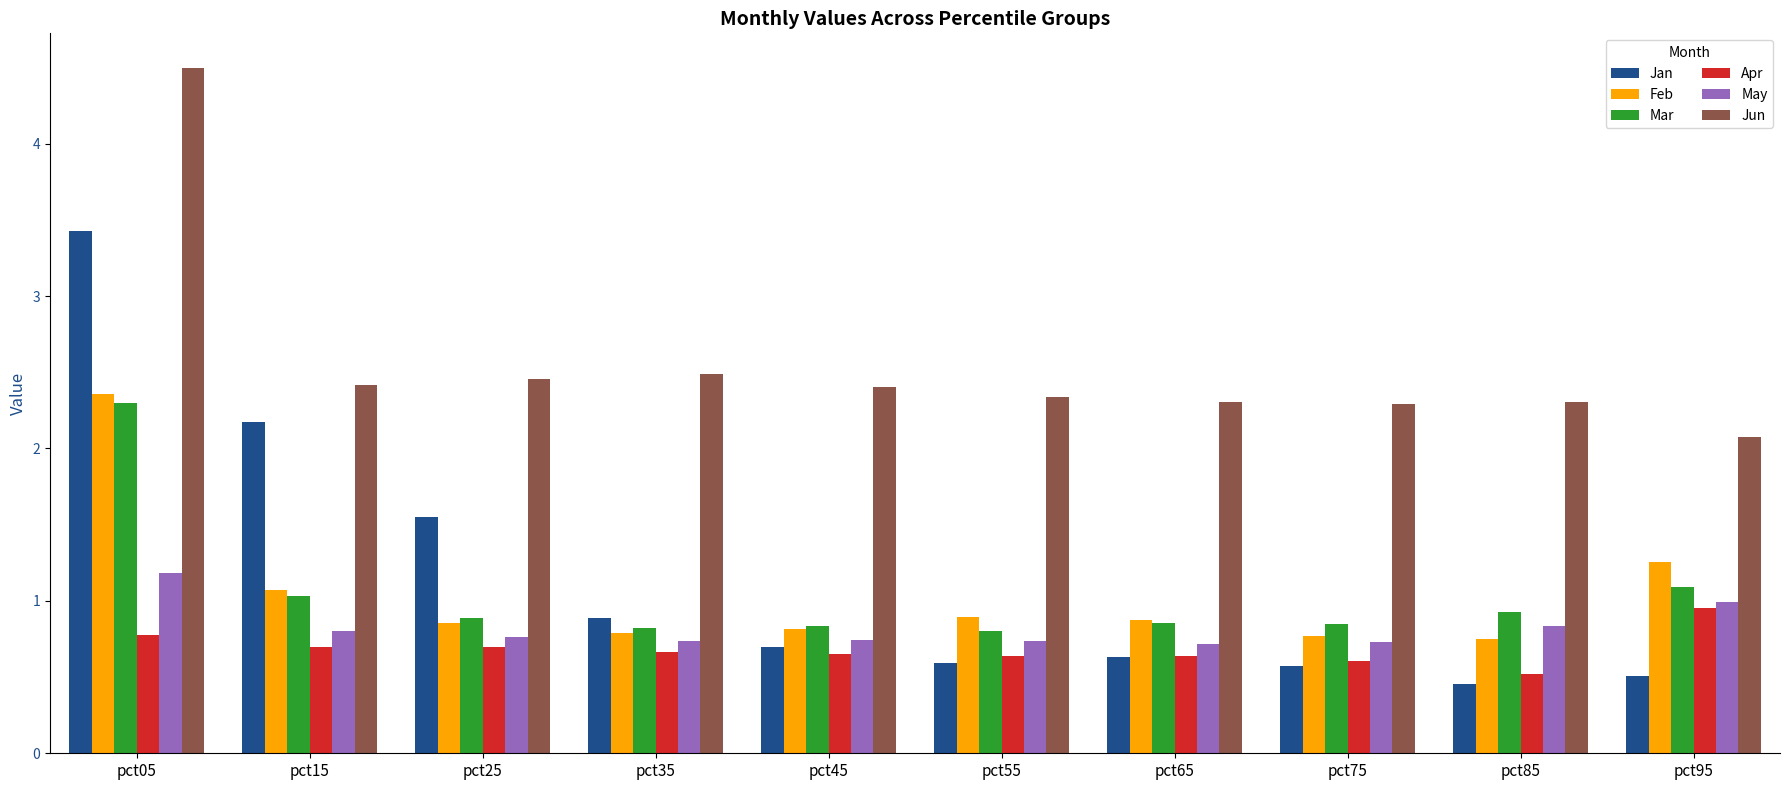

Which category has the highest value across all series?

pct05